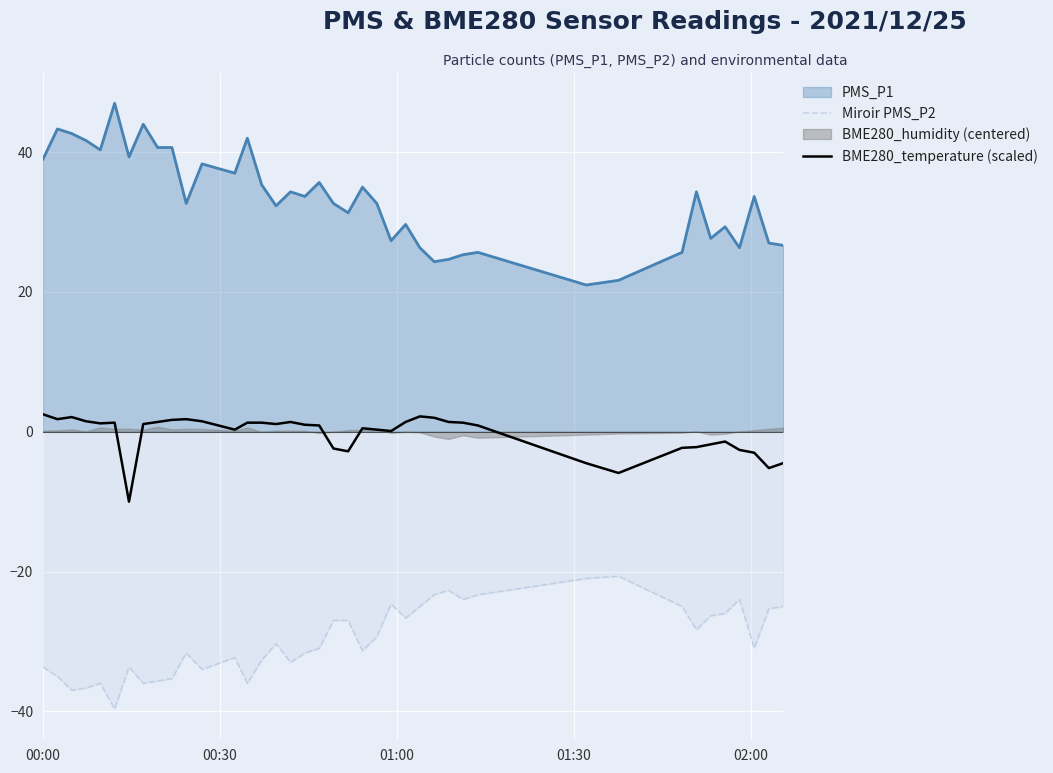

True or false: BME280_temperature (scaled) and Miroir PMS_P2 intersect in this chart.

False